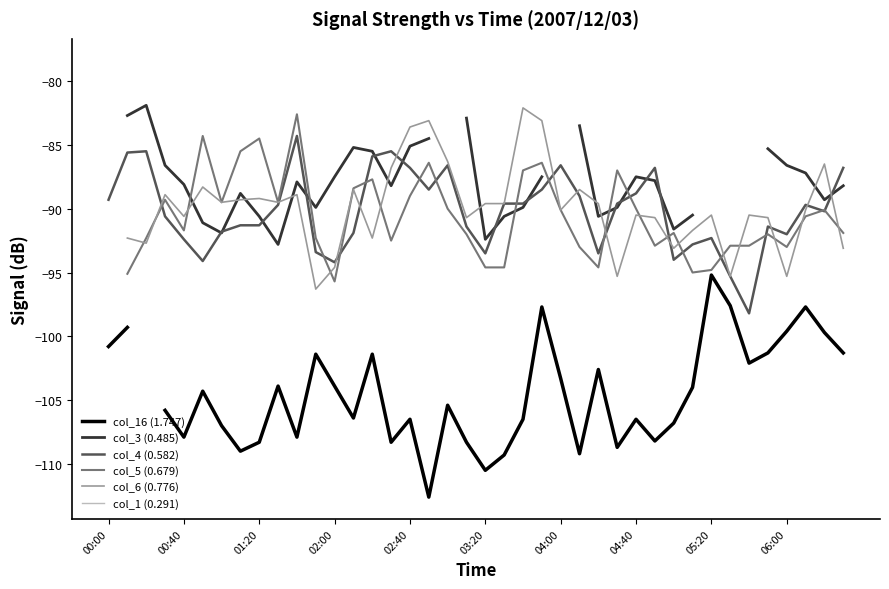

How many interior local peaks does the col_5 (0.679) series have?

11